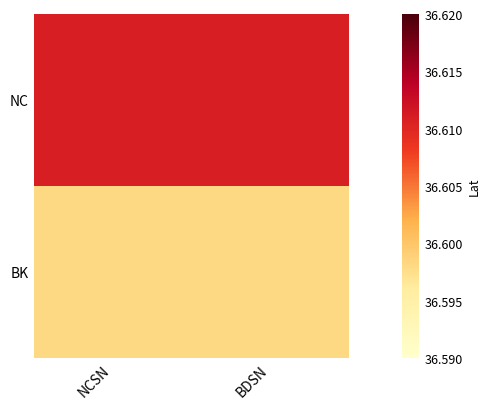

Which category has the highest value across all series?

NCSN